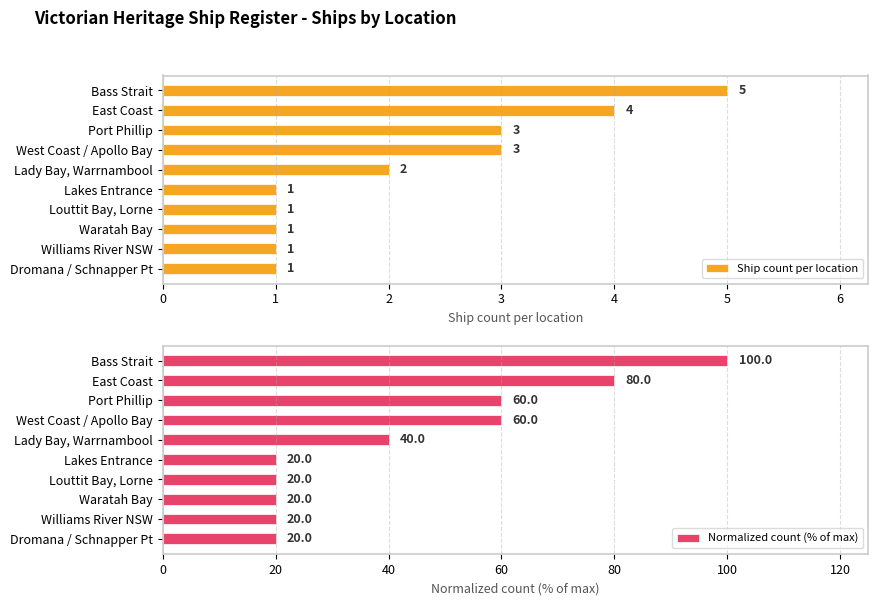

Which series has the largest range (max minus min)?

Normalized count (% of max)